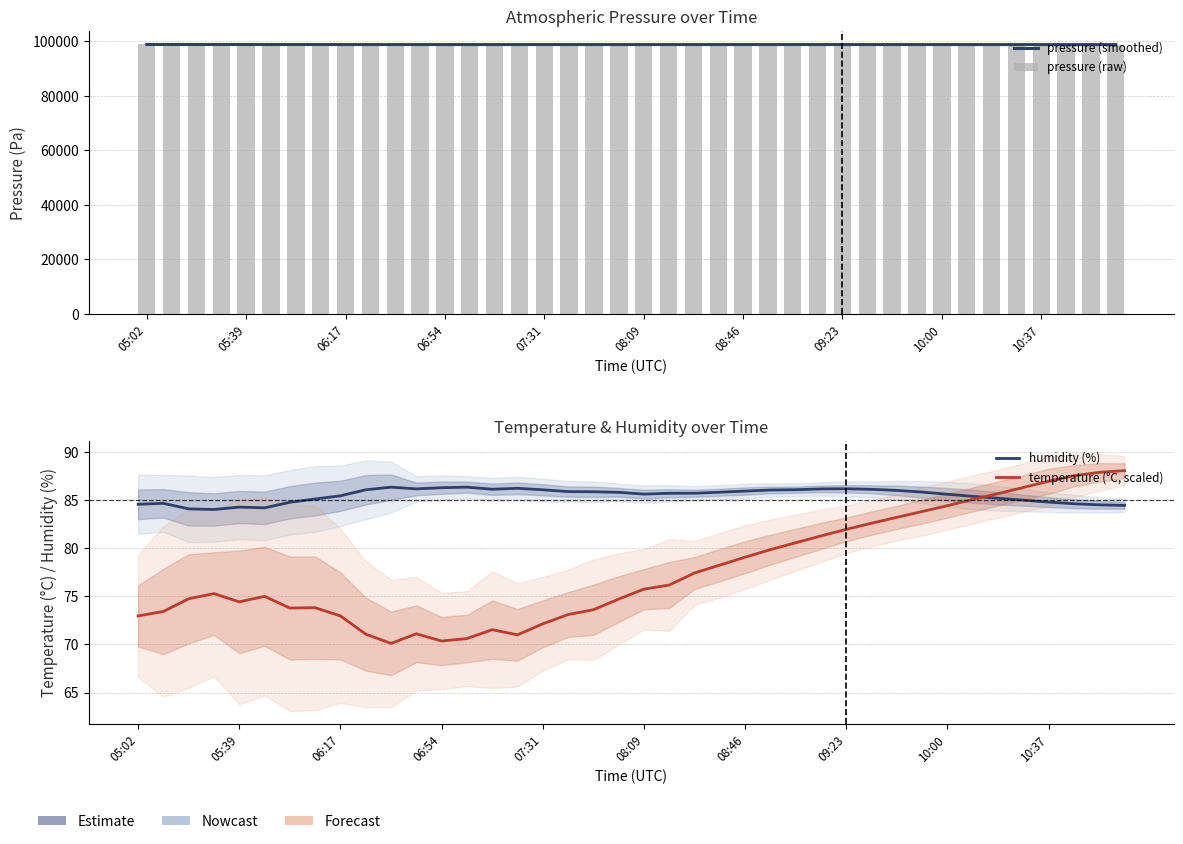

Reading left to right, transcribe all the data shown in this chart.

pressure (smoothed): 98770.9	98770.5	98768.0	98765.5	98761.0	98755.6	98750.4	98746.3	98741.5	98738.2	98737.4	98736.2	98736.4	98736.1	98736.5	98737.3	98738.1	98736.7	98737.3	98736.9	98737.1	98737.3	98737.6	98738.2	98739.7	98742.1	98743.7	98745.3	98746.0	98745.4	98743.7	98741.0	98737.6	98734.5	98731.6	98729.0	98726.6	98724.7	98723.5	98722.9
pressure (raw): 98771.0	98777.3	98769.5	98760.5	98767.0	98759.5	98753.7	98739.8	98739.2	98732.9	98732.0	98733.2	98736.1	98748.5	98731.2	98740.6	98730.8	98734.7	98739.4	98741.8	98738.5	98735.2	98737.8	98732.6	98736.1	98741.2	98745.8	98749.3	98752.1	98748.7	98744.2	98740.5	98737.3	98733.8	98730.2	98728.5	98726.8	98724.3	98722.1	98720.4
humidity (%): 84.6	84.7	84.1	84.0	84.3	84.2	84.8	85.1	85.5	86.1	86.4	86.2	86.3	86.4	86.1	86.2	86.1	85.9	85.9	85.8	85.6	85.7	85.7	85.8	85.9	86.1	86.1	86.2	86.2	86.1	86.0	85.8	85.6	85.4	85.2	85.0	84.8	84.6	84.5	84.5
temperature (°C, scaled): 73.0	73.4	74.8	75.3	74.4	75.0	73.8	73.8	73.0	71.1	70.1	71.1	70.4	70.6	71.5	71.0	72.1	73.1	73.6	74.7	75.8	76.2	77.4	78.2	79.1	79.9	80.6	81.3	82.0	82.6	83.2	83.8	84.4	85.1	85.7	86.3	87.0	87.5	87.9	88.1